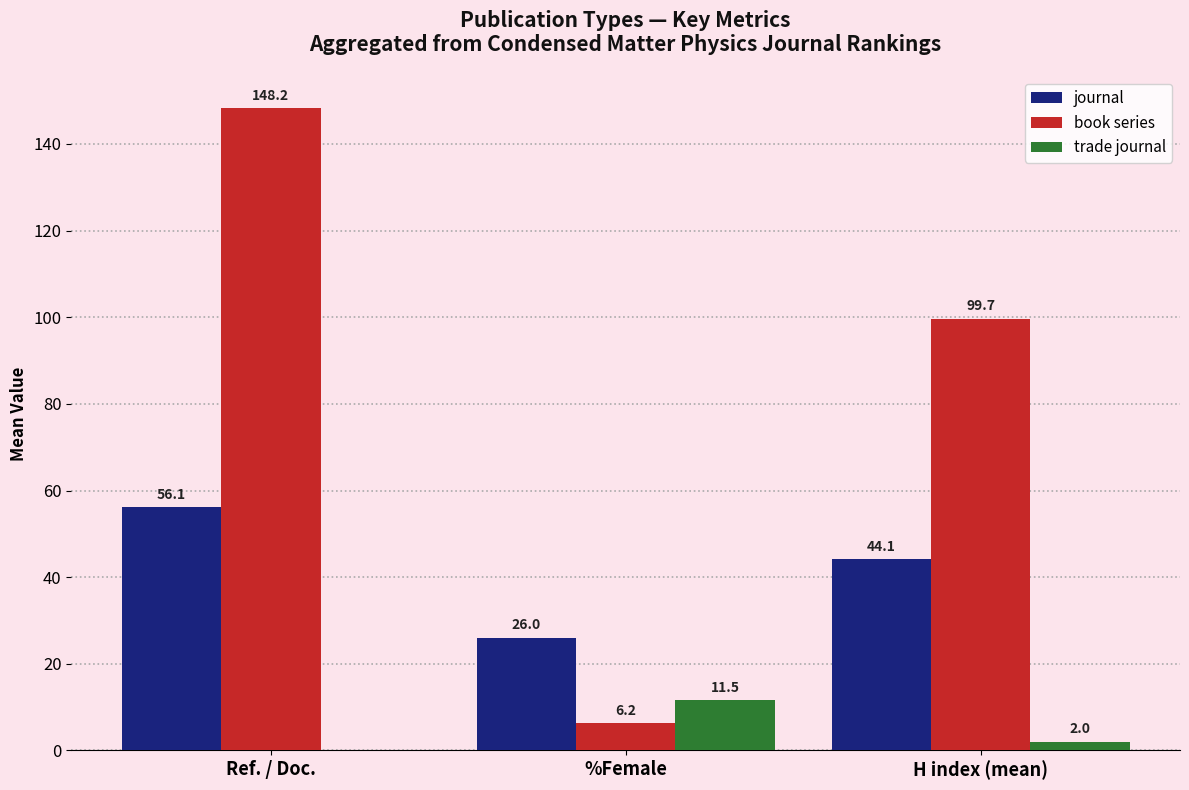

Which series changed the most between Ref. / Doc. and H index (mean)?

book series